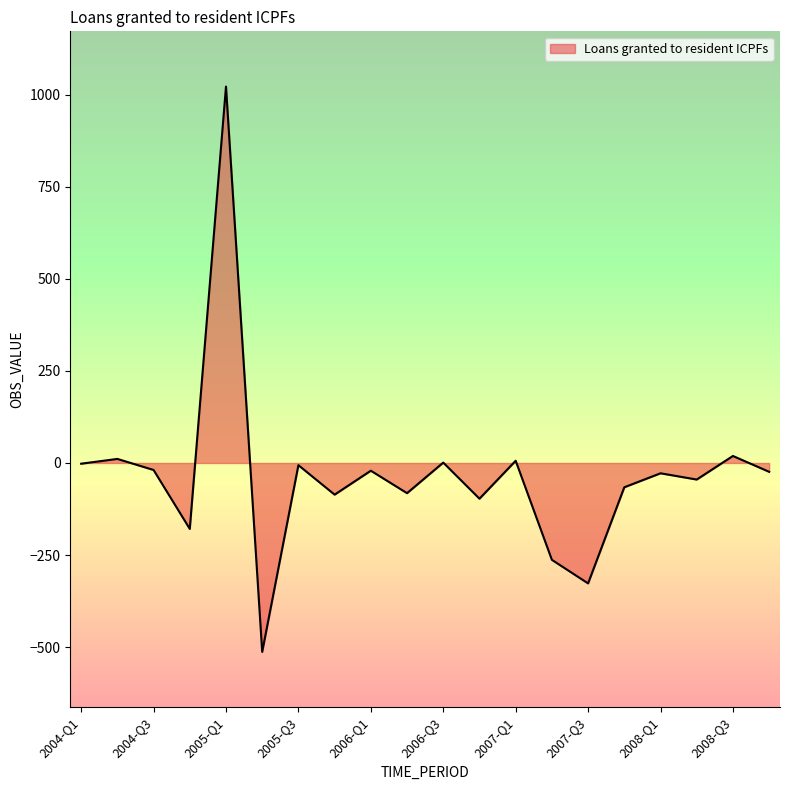

Does the chart have visible grid lines?

No